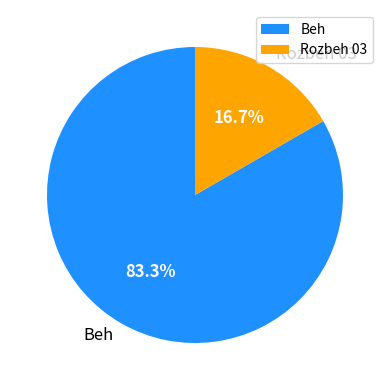

To the nearest percent, what is the difference between the Beh and Rozbeh 03 slice percentages?

67%